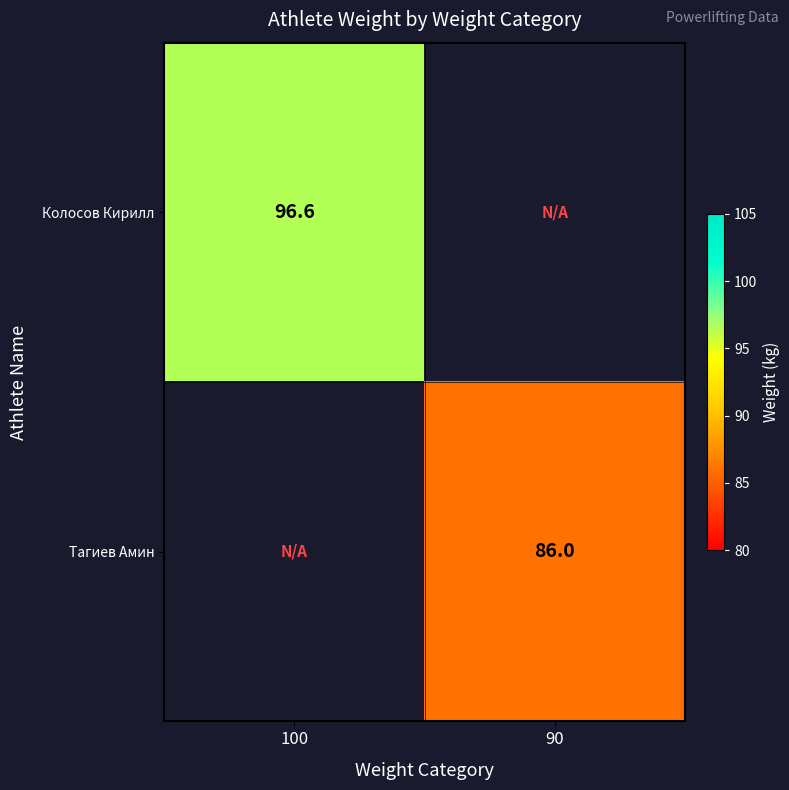

True or false: Тагиев Амин has a value of 35.4 at 90.

False